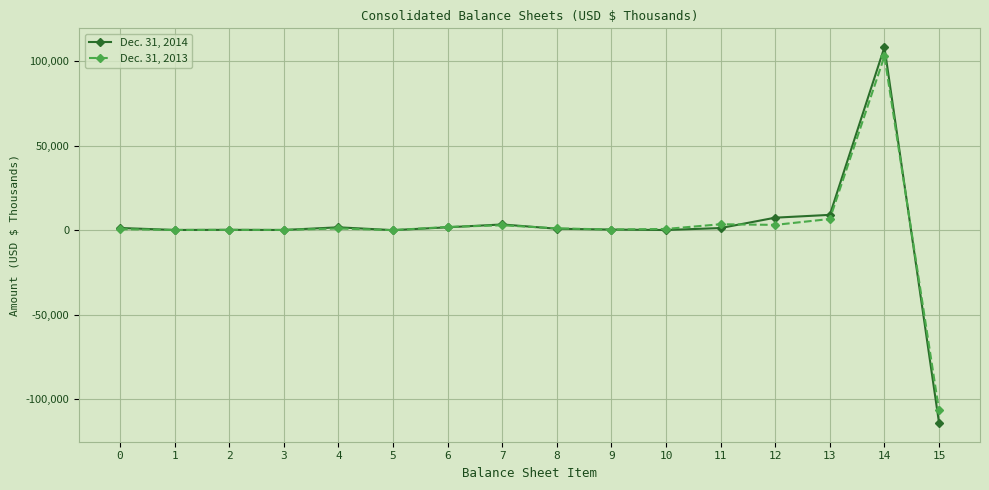

What is the difference between the Dec. 31, 2013 values at 10 and 15?

107497